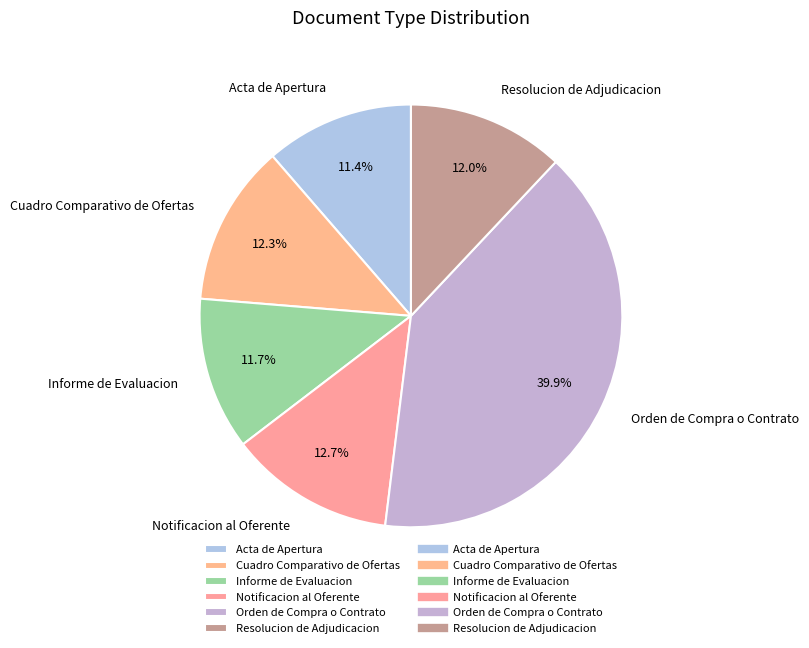

To the nearest percent, what is the difference between the Informe de Evaluacion and Notificacion al Oferente slice percentages?

1%